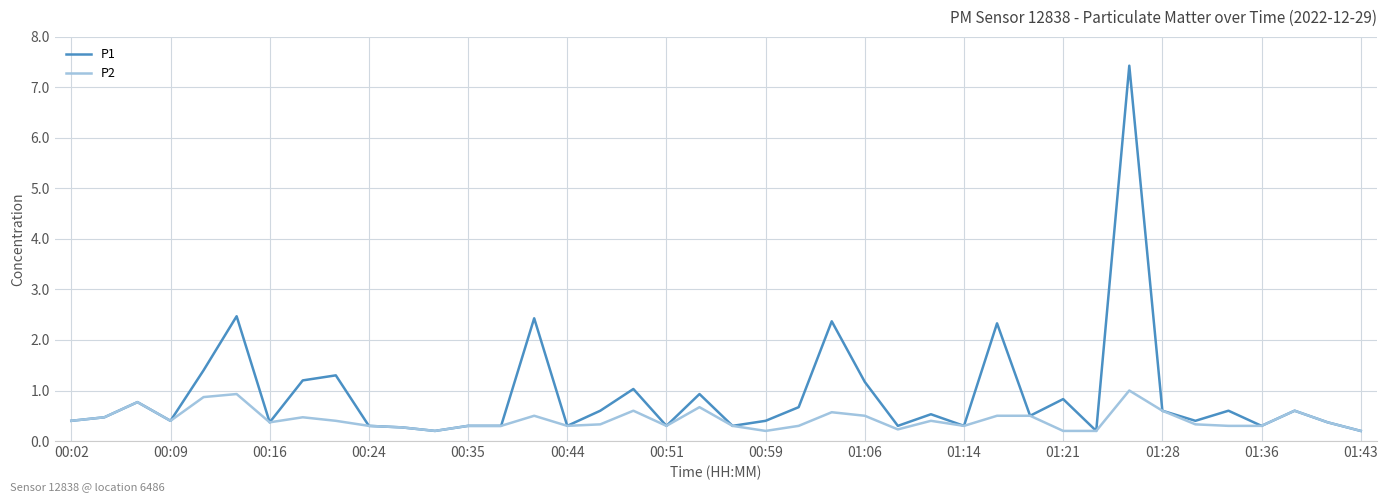

Which series has the largest total across all categories?

P1